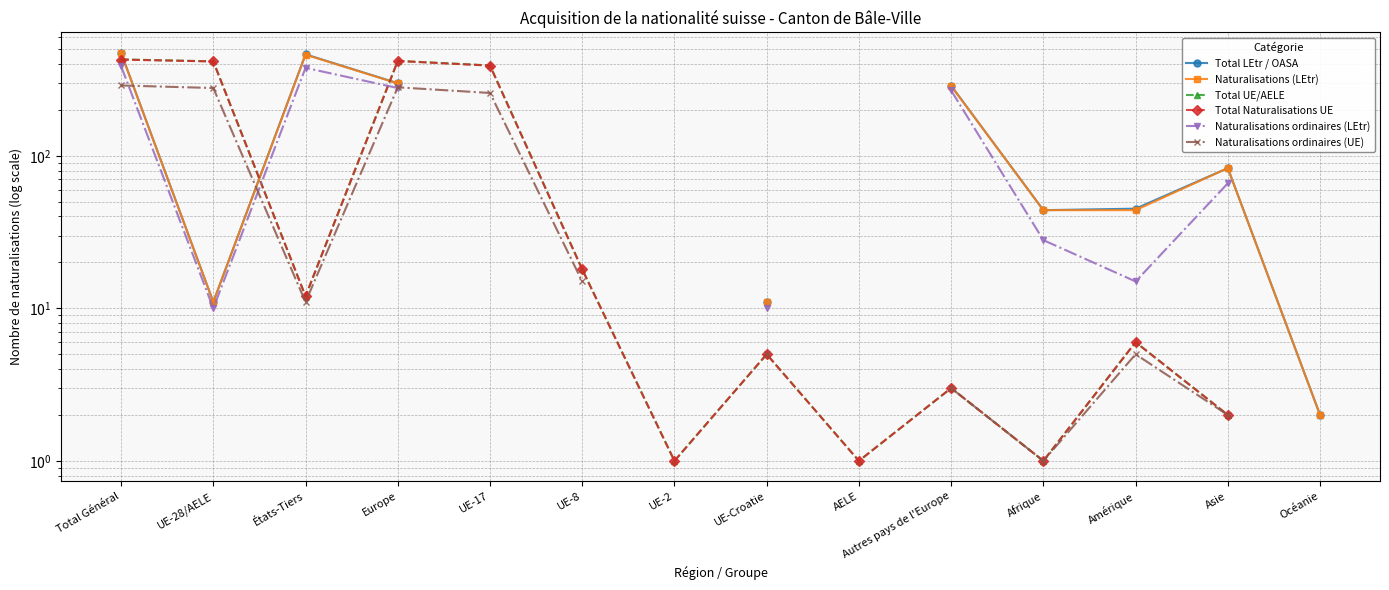

Is this an area chart (filled region under the line)?

No